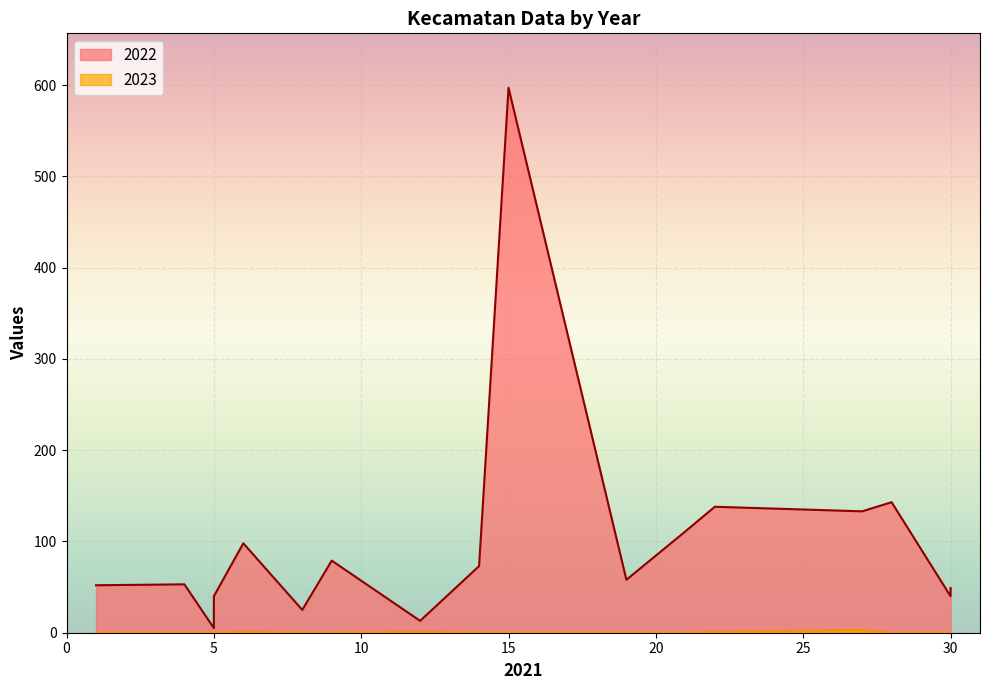

Is the value of 2022 at Bantul greater than the value of 2023 at Sedayu?

Yes